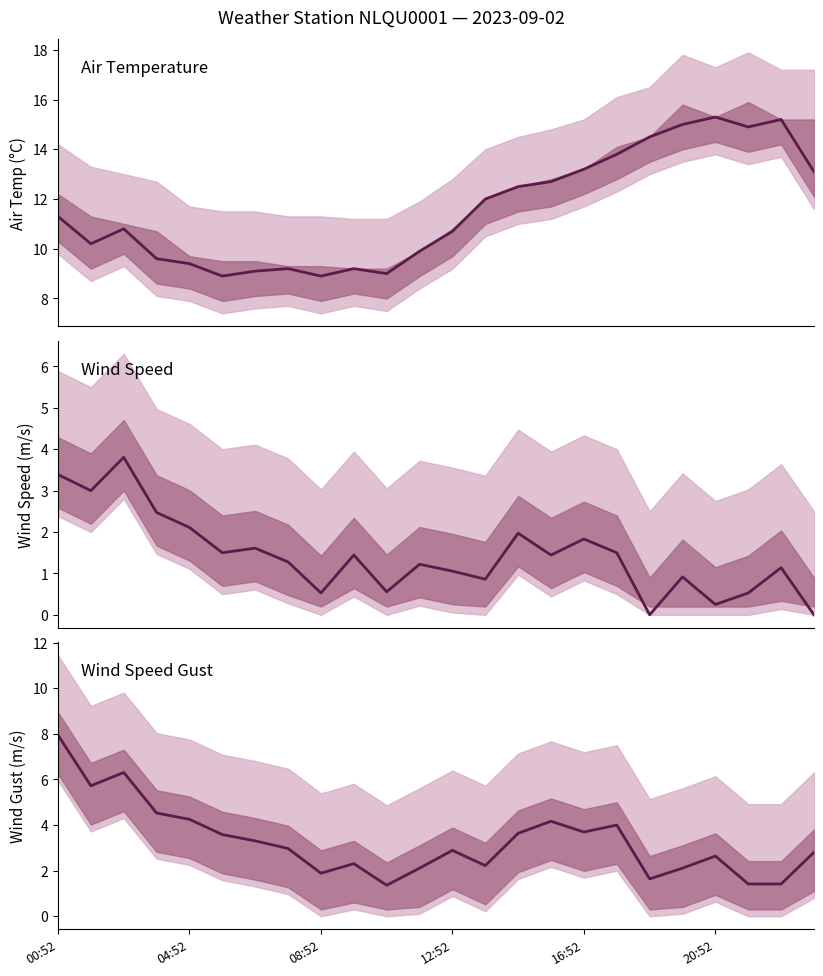

At how many categories does at least one series exceed 4?

24